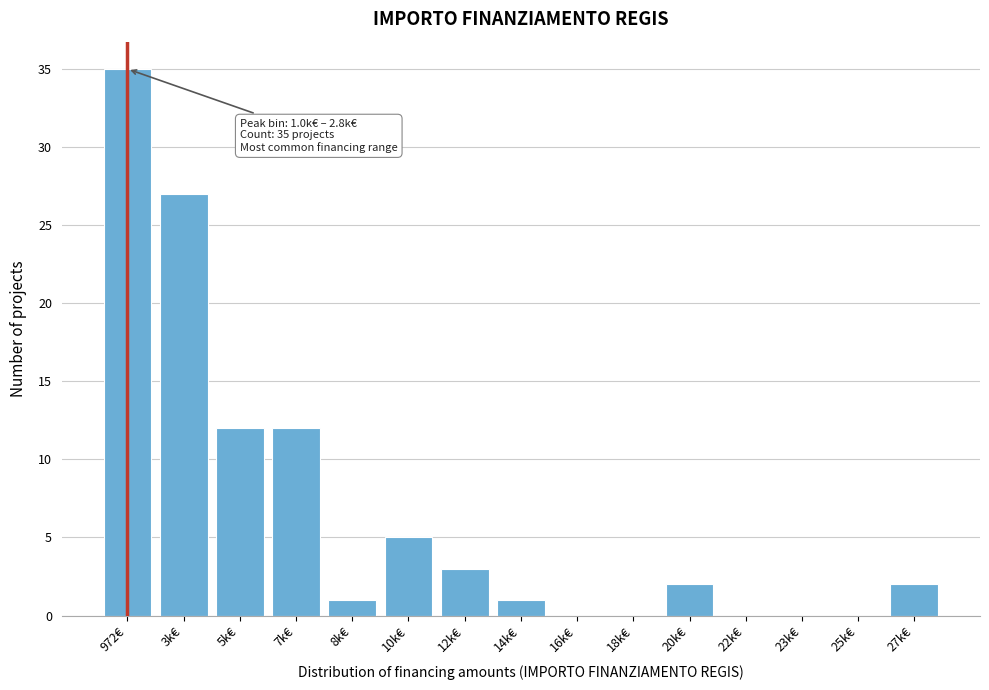

Reading right to left, what are all the values shown in this chart?

27k€=2	25k€=0	23k€=0	22k€=0	20k€=2	18k€=0	16k€=0	14k€=1	12k€=3	10k€=5	8k€=1	7k€=12	5k€=12	3k€=27	972€=35